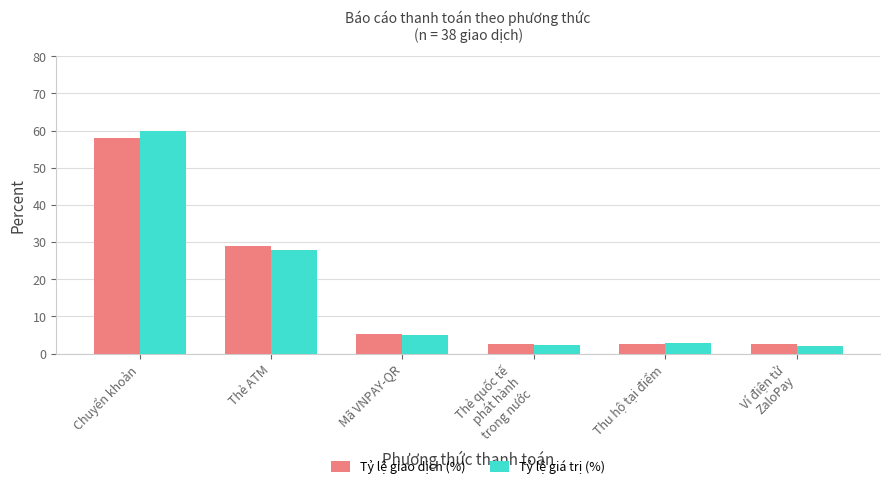

What is the lowest value of the Tỷ lệ giao dịch (%) series?

2.6